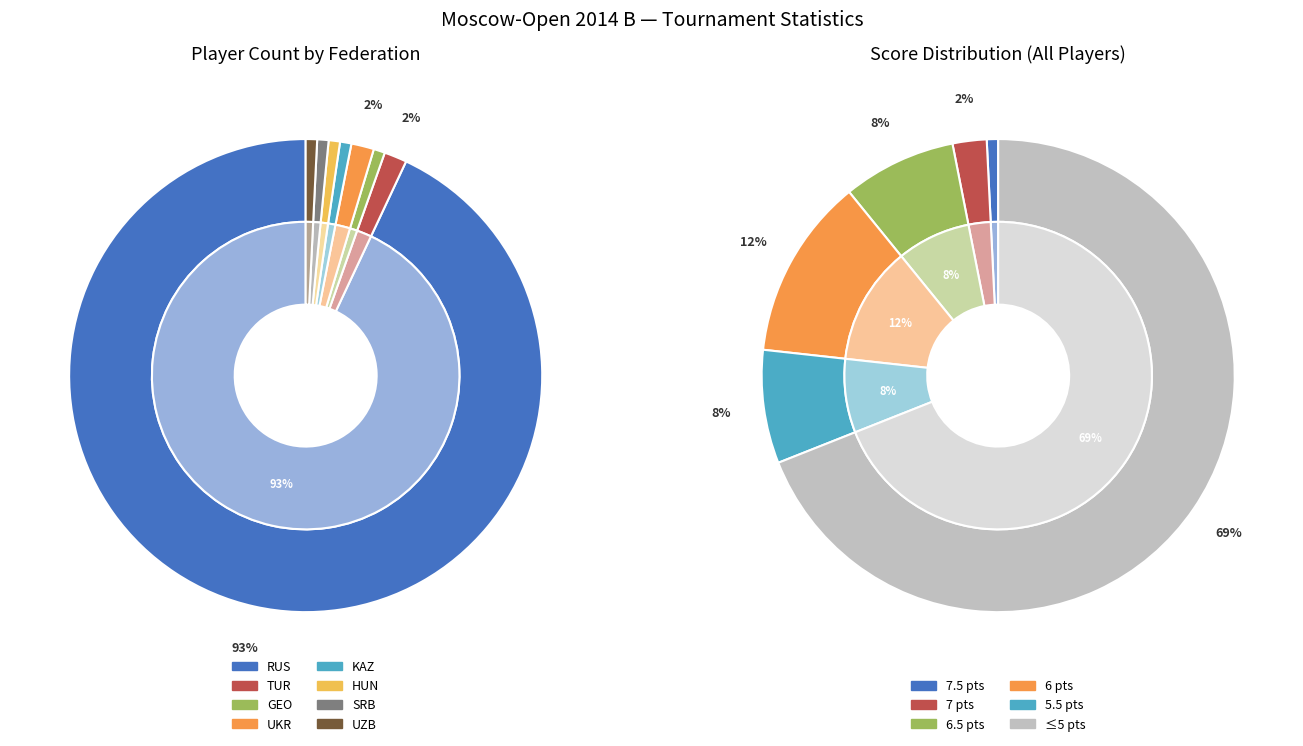

To the nearest percent, what portion does UZB represent?

1%